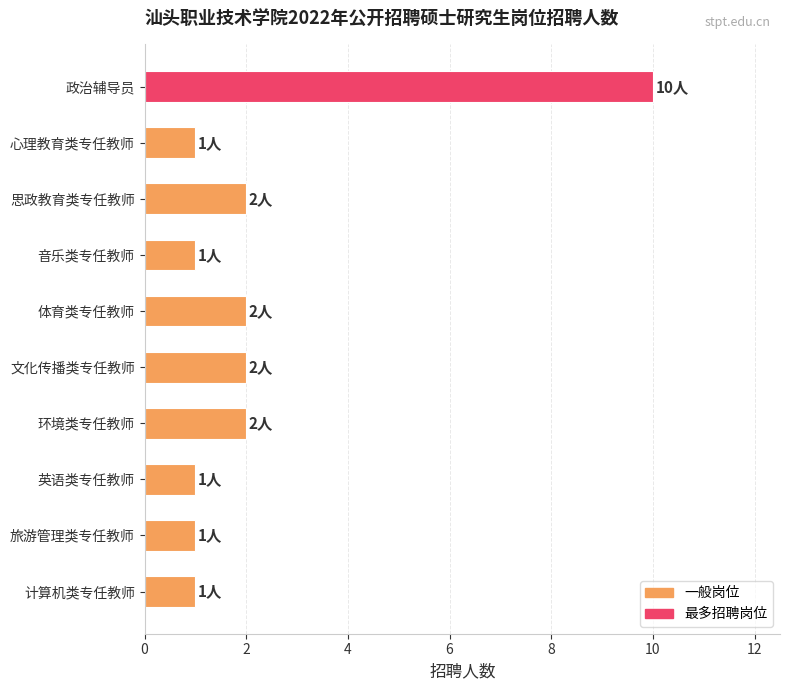

Is it true that the value at 环境类专任教师 is 1?

False